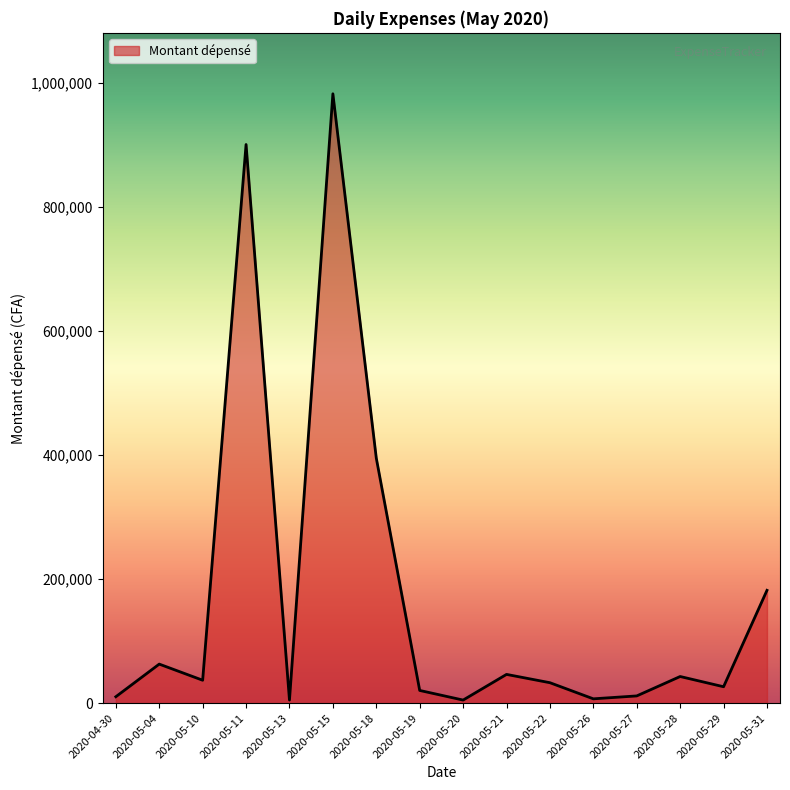

What is the difference between the maximum and minimum values?

977800